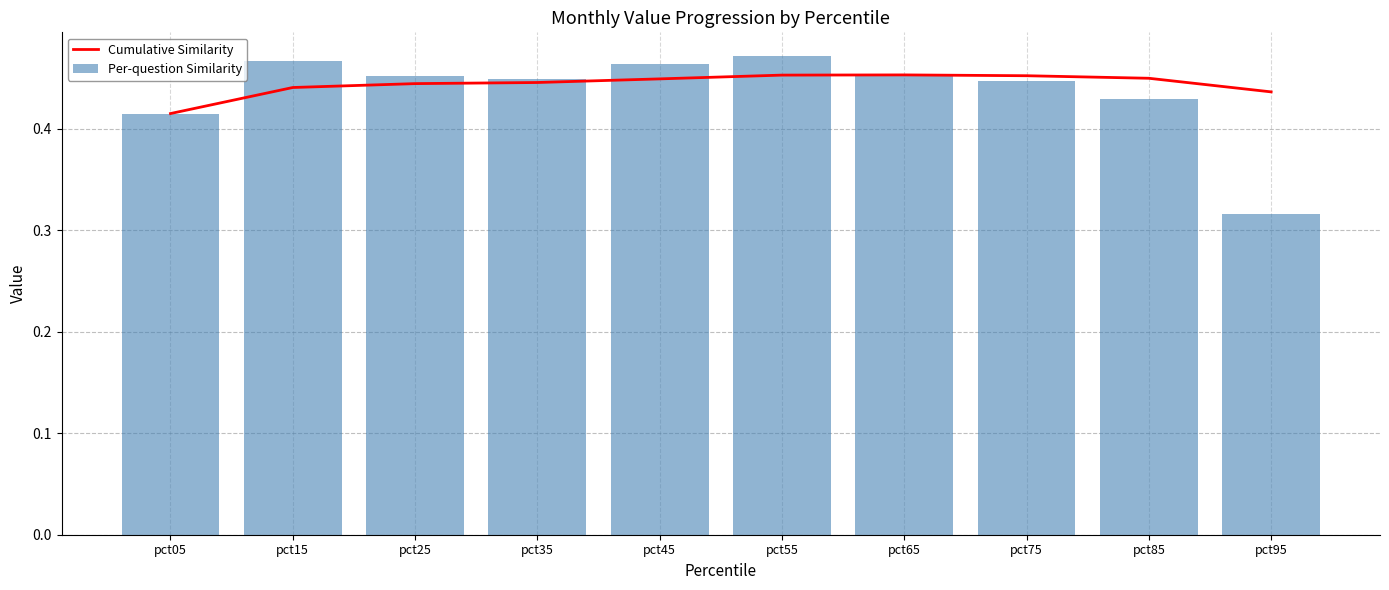

Read the Cumulative Similarity value at pct35.

0.4